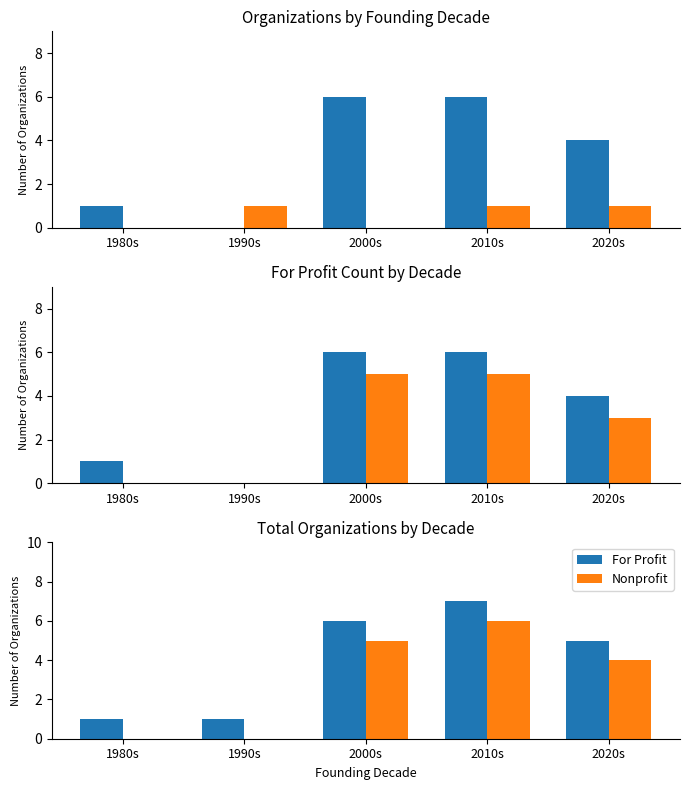

Between 1980s and 2000s, which series saw the biggest shift?

For Profit